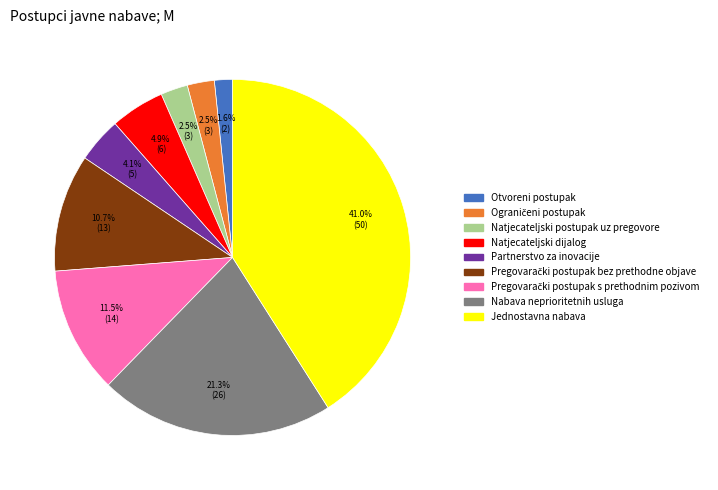

To the nearest percent, what is the difference between the largest and smallest slice percentages?

39%